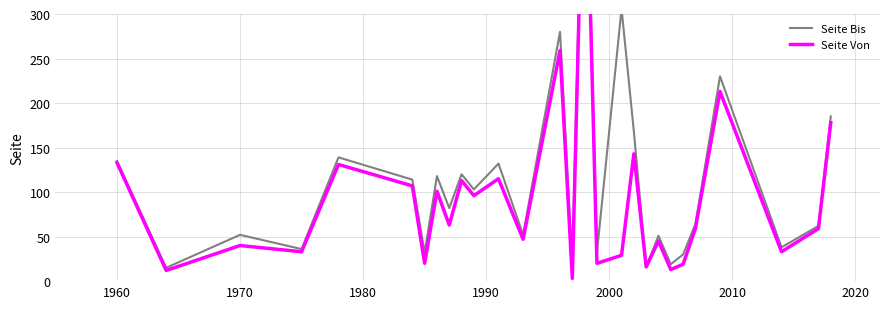

Where is the first local maximum for Seite Von?

1970